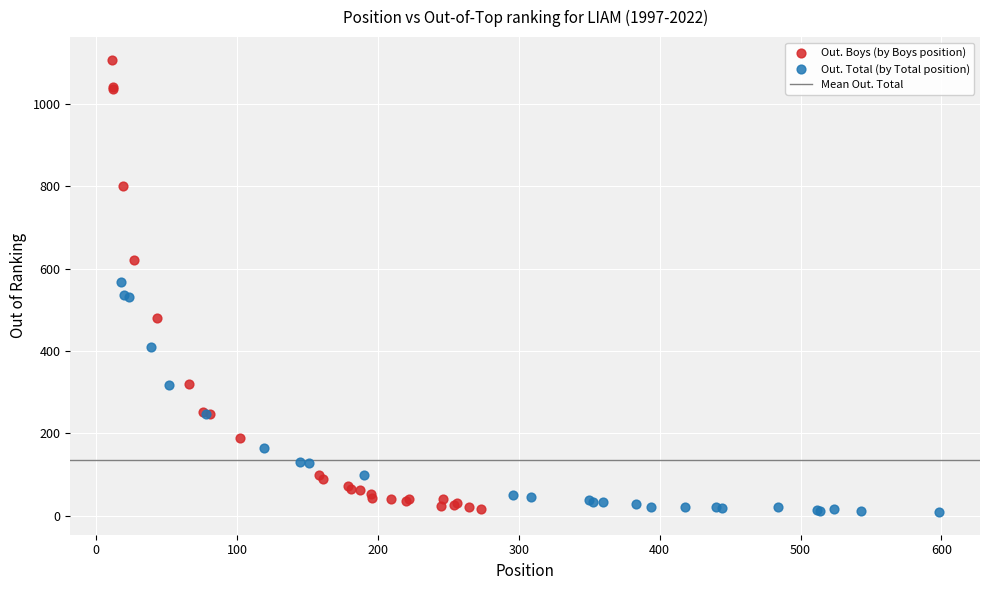

Which series has the largest Y range (max minus min)?

Out. Boys (by Boys position)